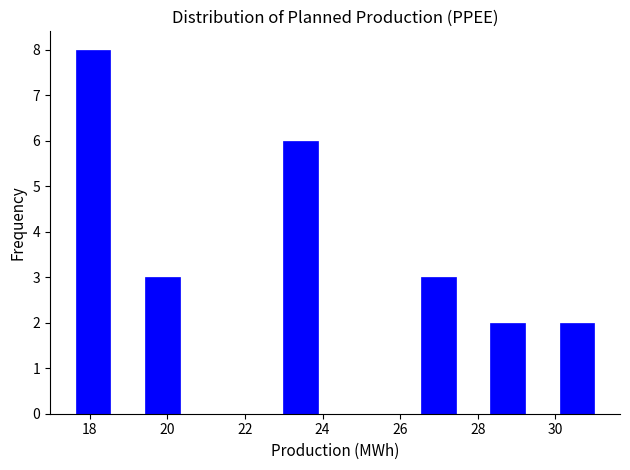

What is the height of the bar covering 17.2 to 19.0 on the x-axis? Neither the bar edges nor the heights are printed on the chart, so give them approximately, as read against the axes.

8